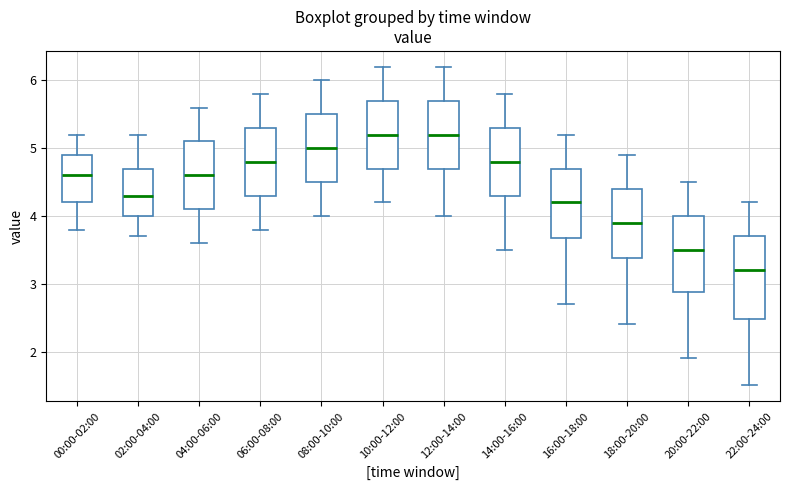

Where does the lower whisker of the box for 18:00-20:00 end on the y-axis? The values are not printed on the chart, so give them approximately, as read against the axis.

2.4